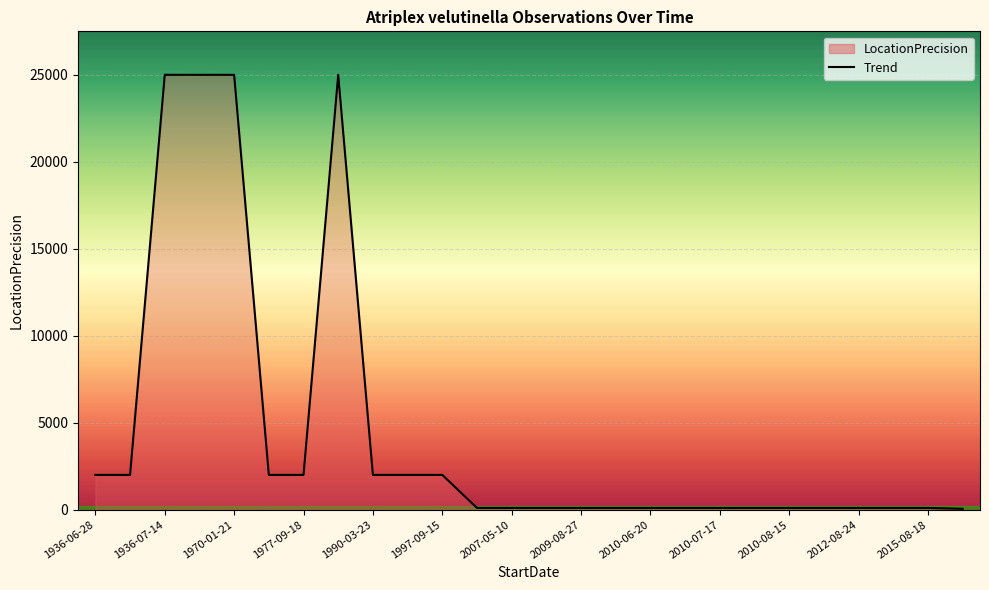

Count the number of values greater than 100.

11